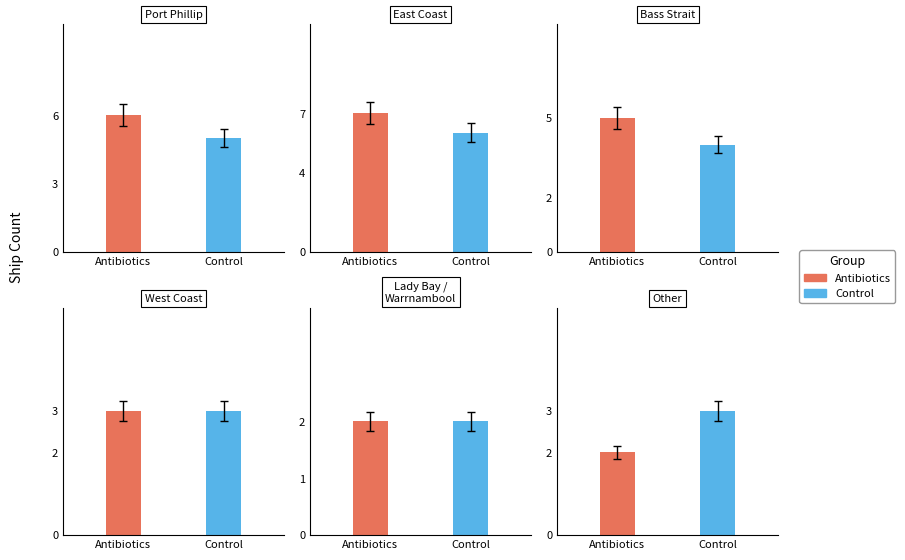

The chart shows a value of 4 at Port Phillip. True or false?

False